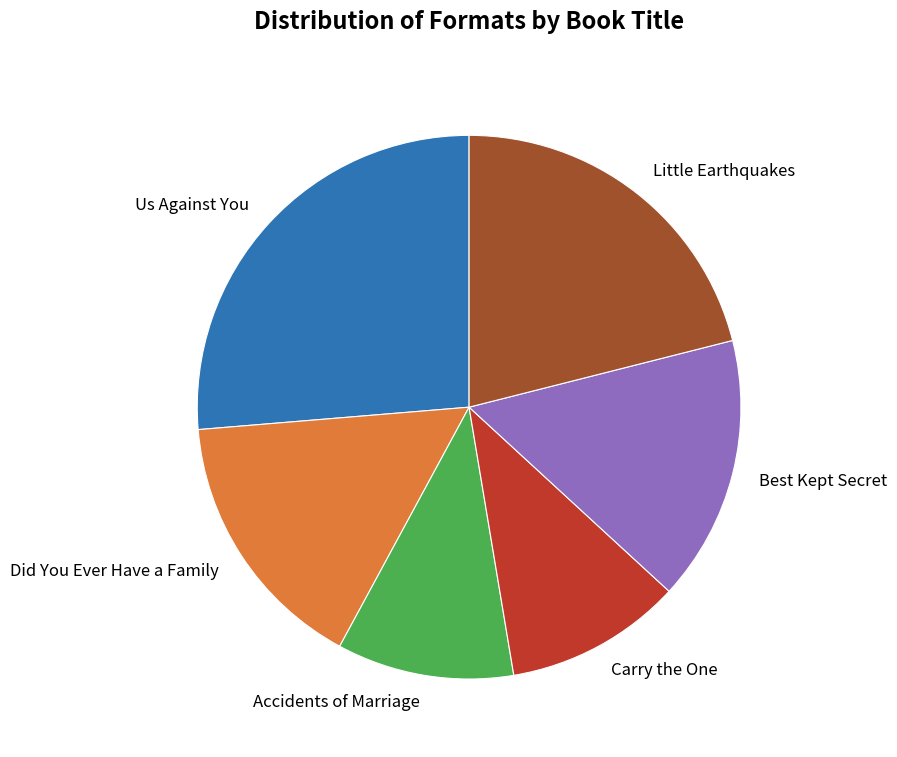

How many segments does this pie chart have?

6